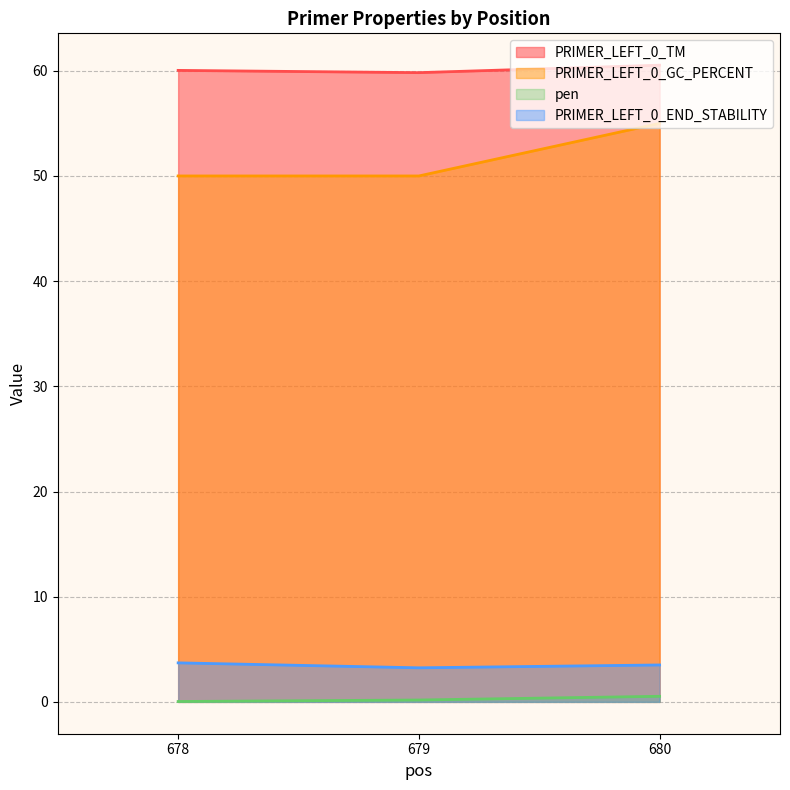

What are all the series names shown in the legend?

PRIMER_LEFT_0_TM, PRIMER_LEFT_0_GC_PERCENT, pen, PRIMER_LEFT_0_END_STABILITY